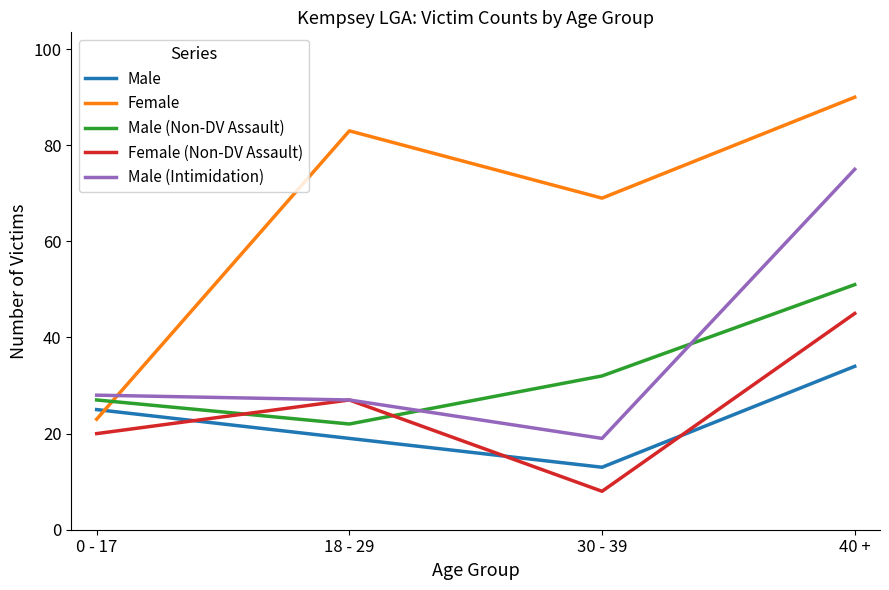

Reading right to left, list all the values displayed in this chart.

Male: 40 +=34	30 - 39=13	18 - 29=19	0 - 17=25
Female: 40 +=90	30 - 39=69	18 - 29=83	0 - 17=23
Male (Non-DV Assault): 40 +=51	30 - 39=32	18 - 29=22	0 - 17=27
Female (Non-DV Assault): 40 +=45	30 - 39=8	18 - 29=27	0 - 17=20
Male (Intimidation): 40 +=75	30 - 39=19	18 - 29=27	0 - 17=28